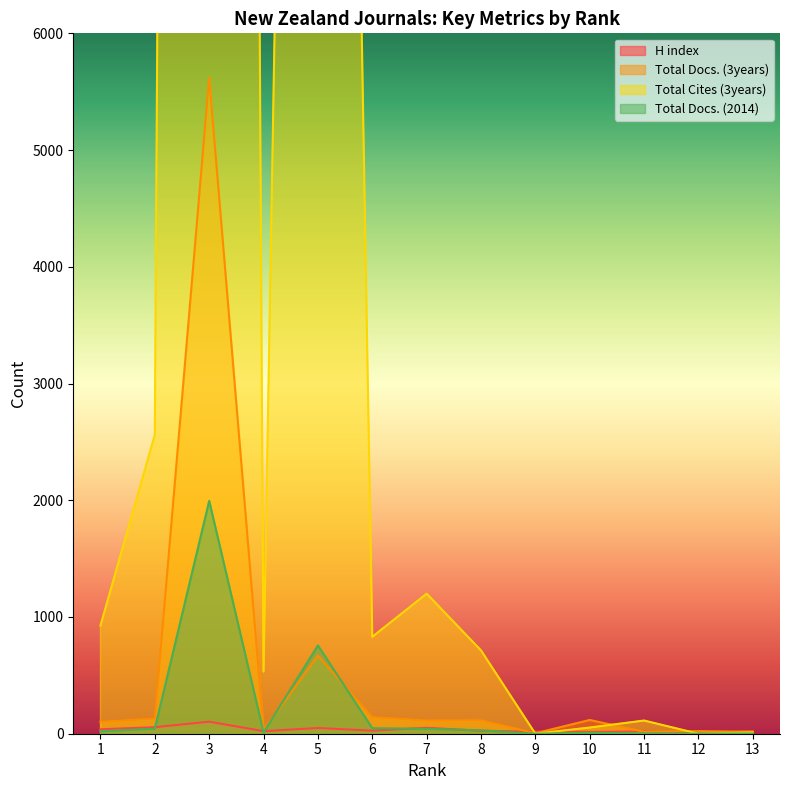

Reading left to right, extract all data points from this chart.

H index: 1=38	2=56	3=103	4=22	5=49	6=26	7=51	8=25	9=18	10=16	11=19	12=2	13=21
Total Docs. (3years): 1=102	2=129	3=5619	4=32	5=669	6=142	7=112	8=115	9=4	10=118	11=16	12=22	13=17
Total Cites (3years): 1=926	2=2561	3=78549	4=532	5=27533	6=830	7=1200	8=714	9=0	10=53	11=113	12=0	13=10
Total Docs. (2014): 1=21	2=44	3=1995	4=11	5=756	6=47	7=42	8=29	9=0	10=8	11=3	12=0	13=2